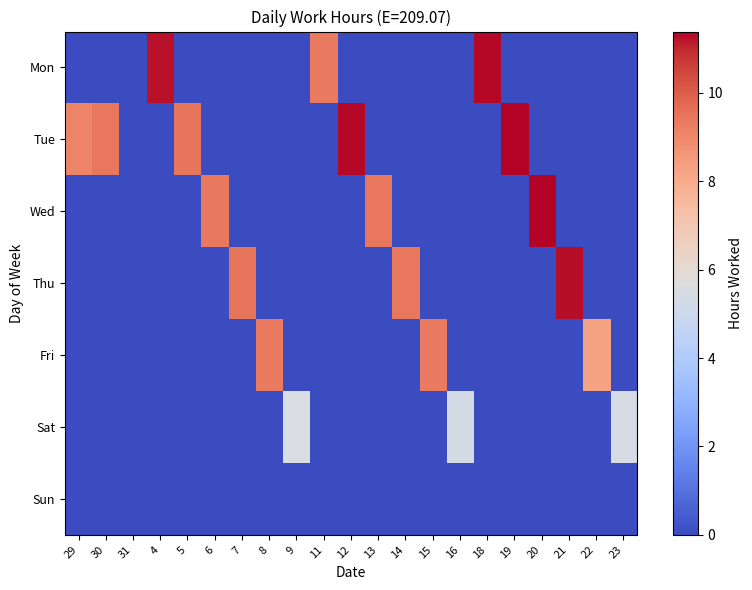

Between 31 and 4, which is larger?

4